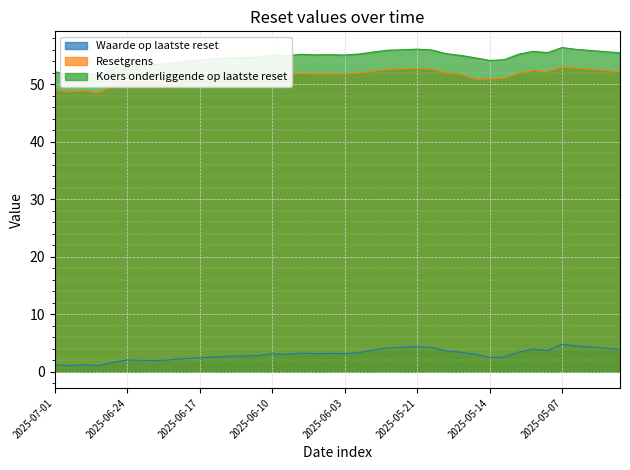

The value of Koers onderliggende op laatste reset at 2025-06-16 is 12.8. True or false?

False